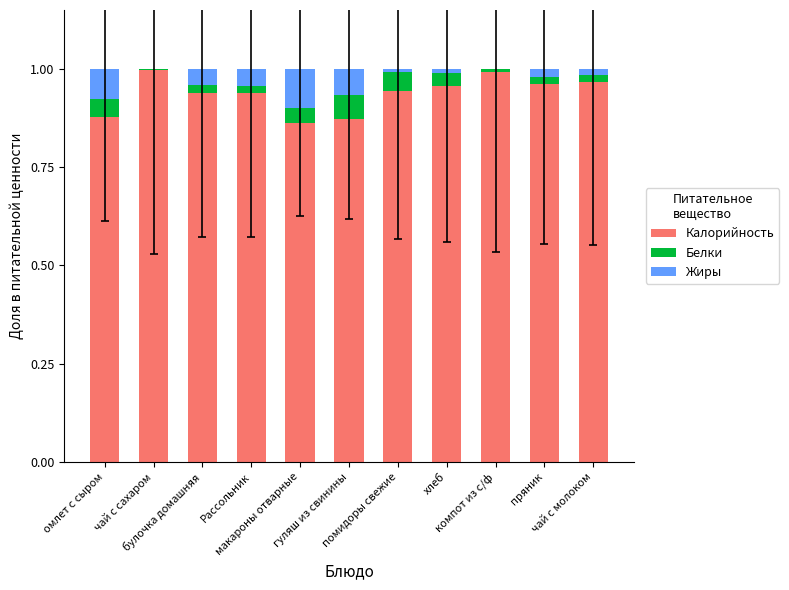

Does the chart contain stacked bars?

Yes